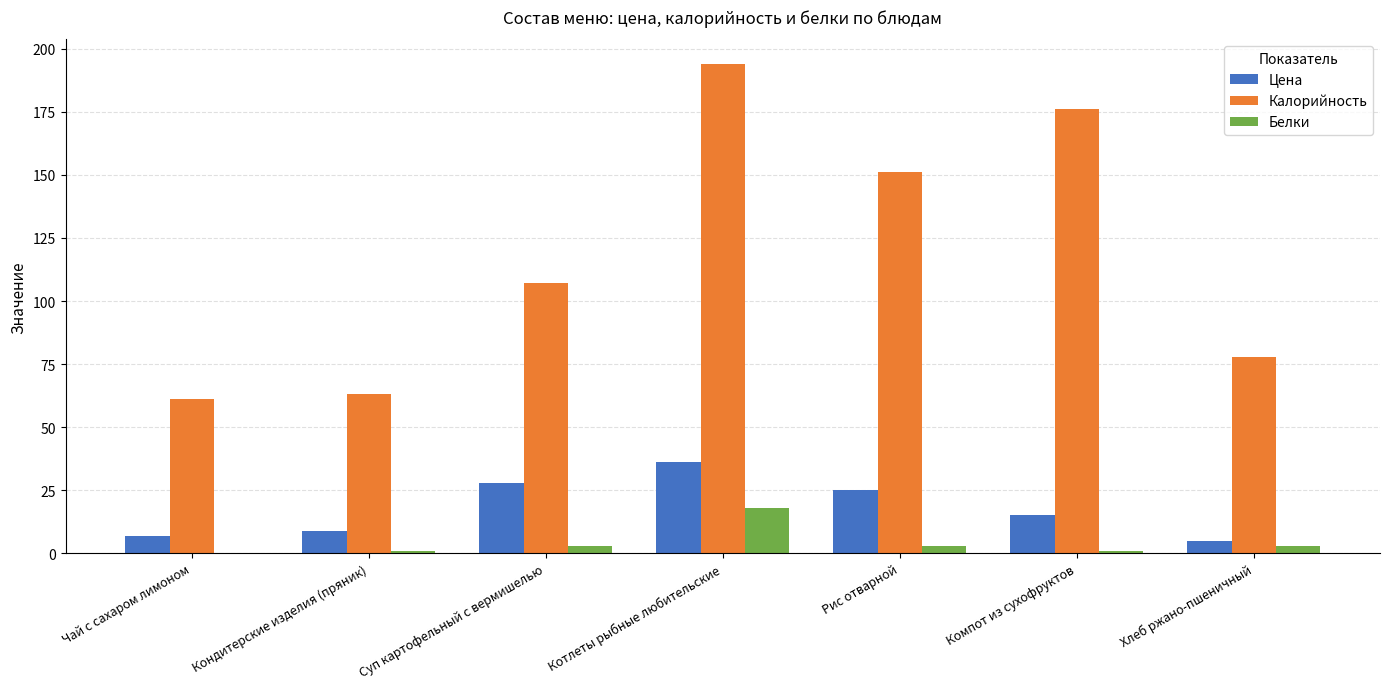

Reading left to right, transcribe all the data shown in this chart.

Цена: 7	9	28	36	25	15	5
Калорийность: 61	63	107	194	151	176	78
Белки: 0	1	3	18	3	1	3